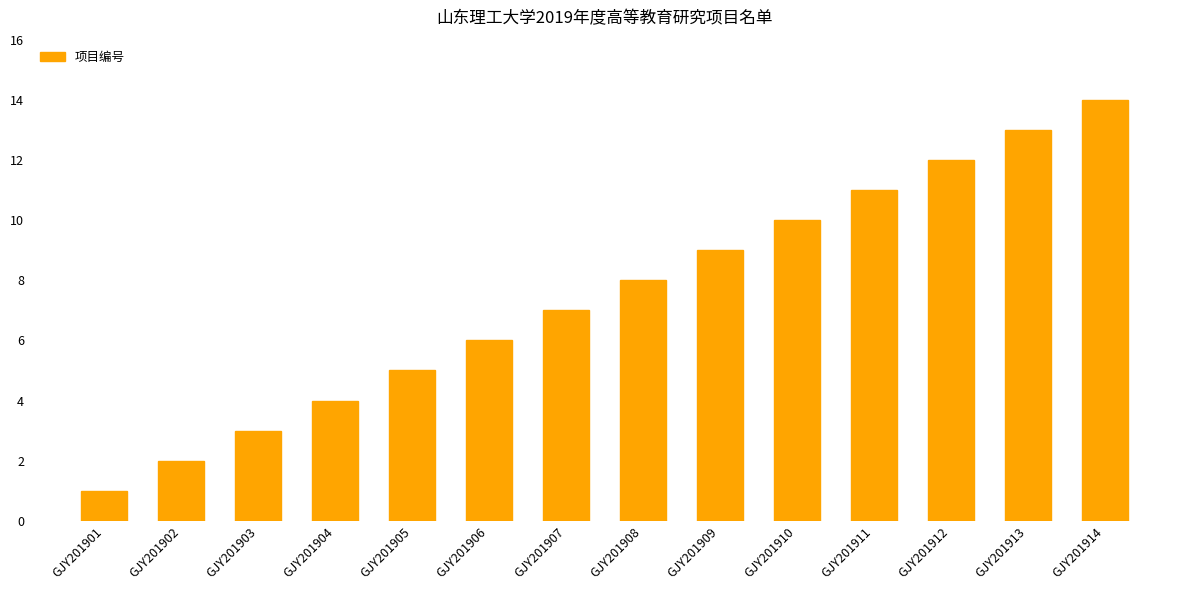

Rank the categories by value from highest to lowest.

GJY201914, GJY201913, GJY201912, GJY201911, GJY201910, GJY201909, GJY201908, GJY201907, GJY201906, GJY201905, GJY201904, GJY201903, GJY201902, GJY201901